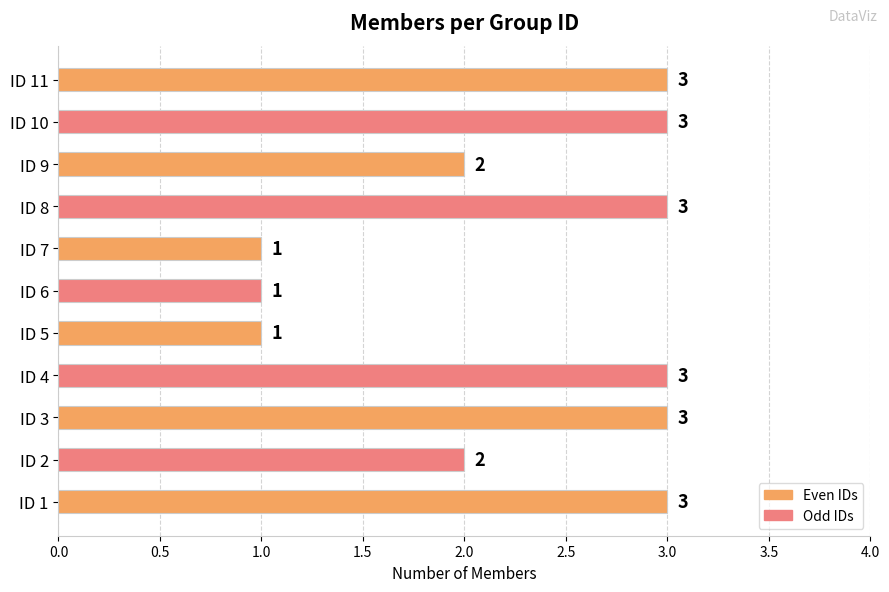

Read the value at ID 3.

3